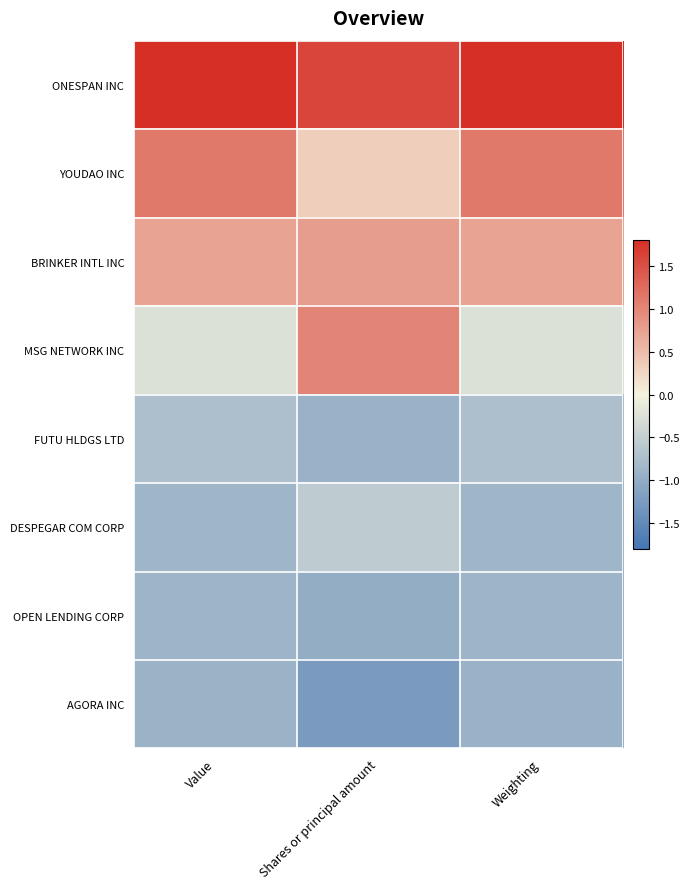

At how many categories does at least one series exceed 0?

3